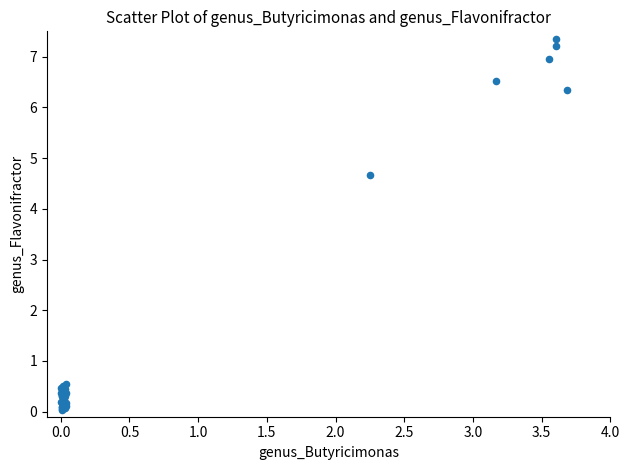

What Y value in the scatter plot is closest to 3?

4.7